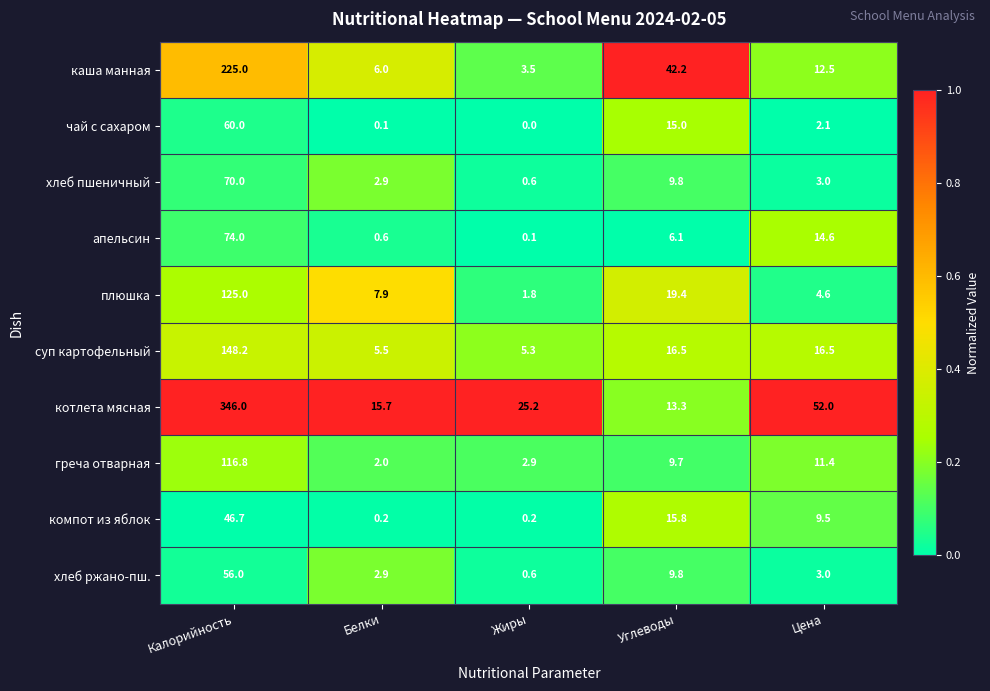

The value of каша манная at Цена is 12.5. True or false?

True